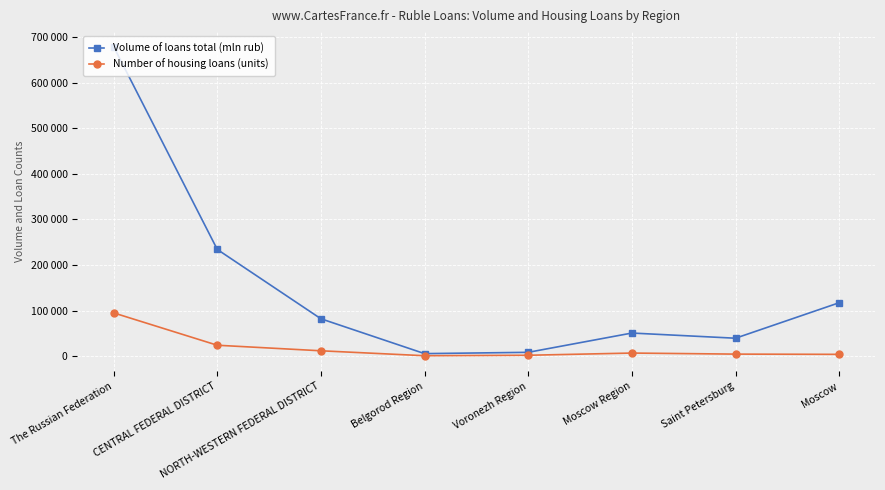

What are all the series names shown in the legend?

Volume of loans total (mln rub), Number of housing loans (units)